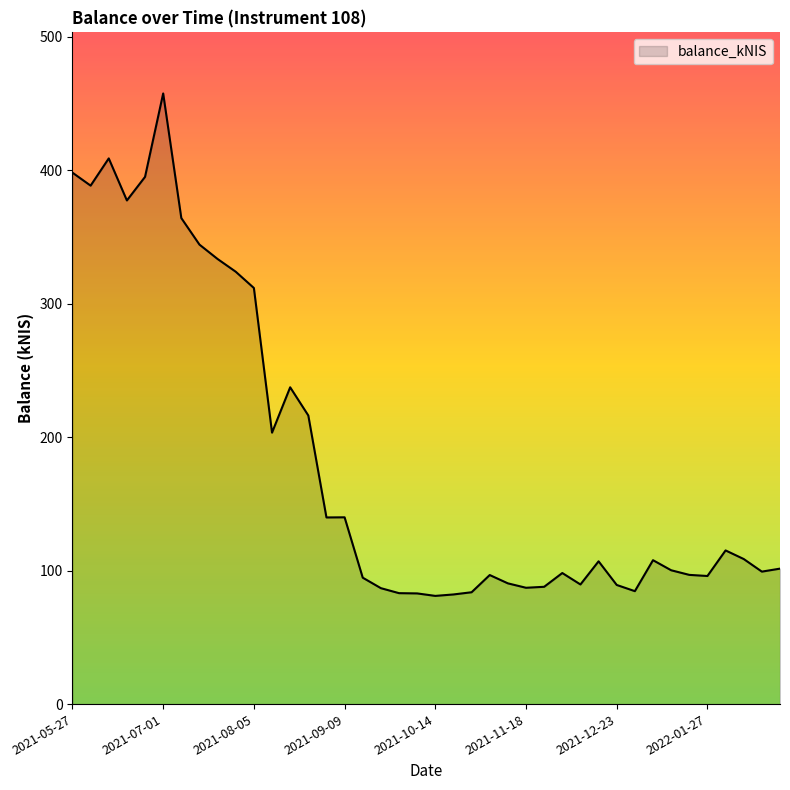

What is the difference between the second highest and second lowest values?

326.7